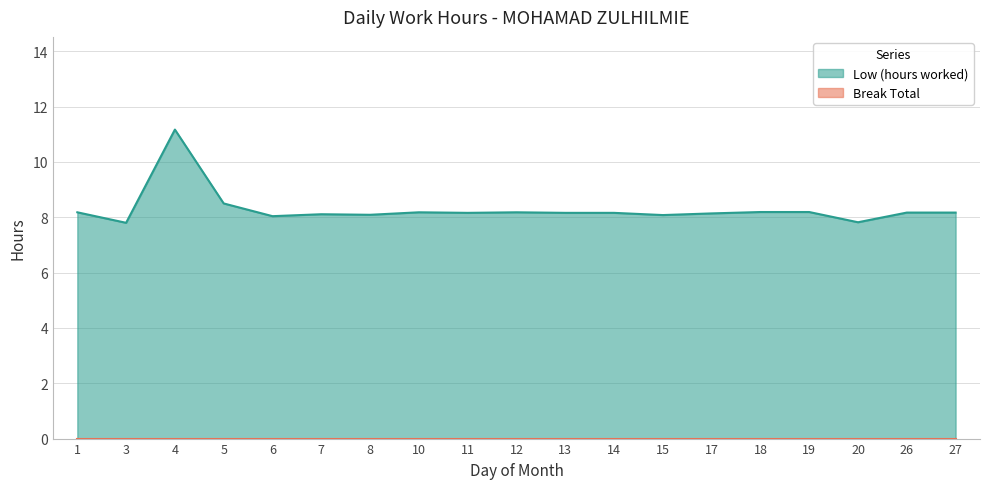

True or false: the data shows 13.6 at 17.

False